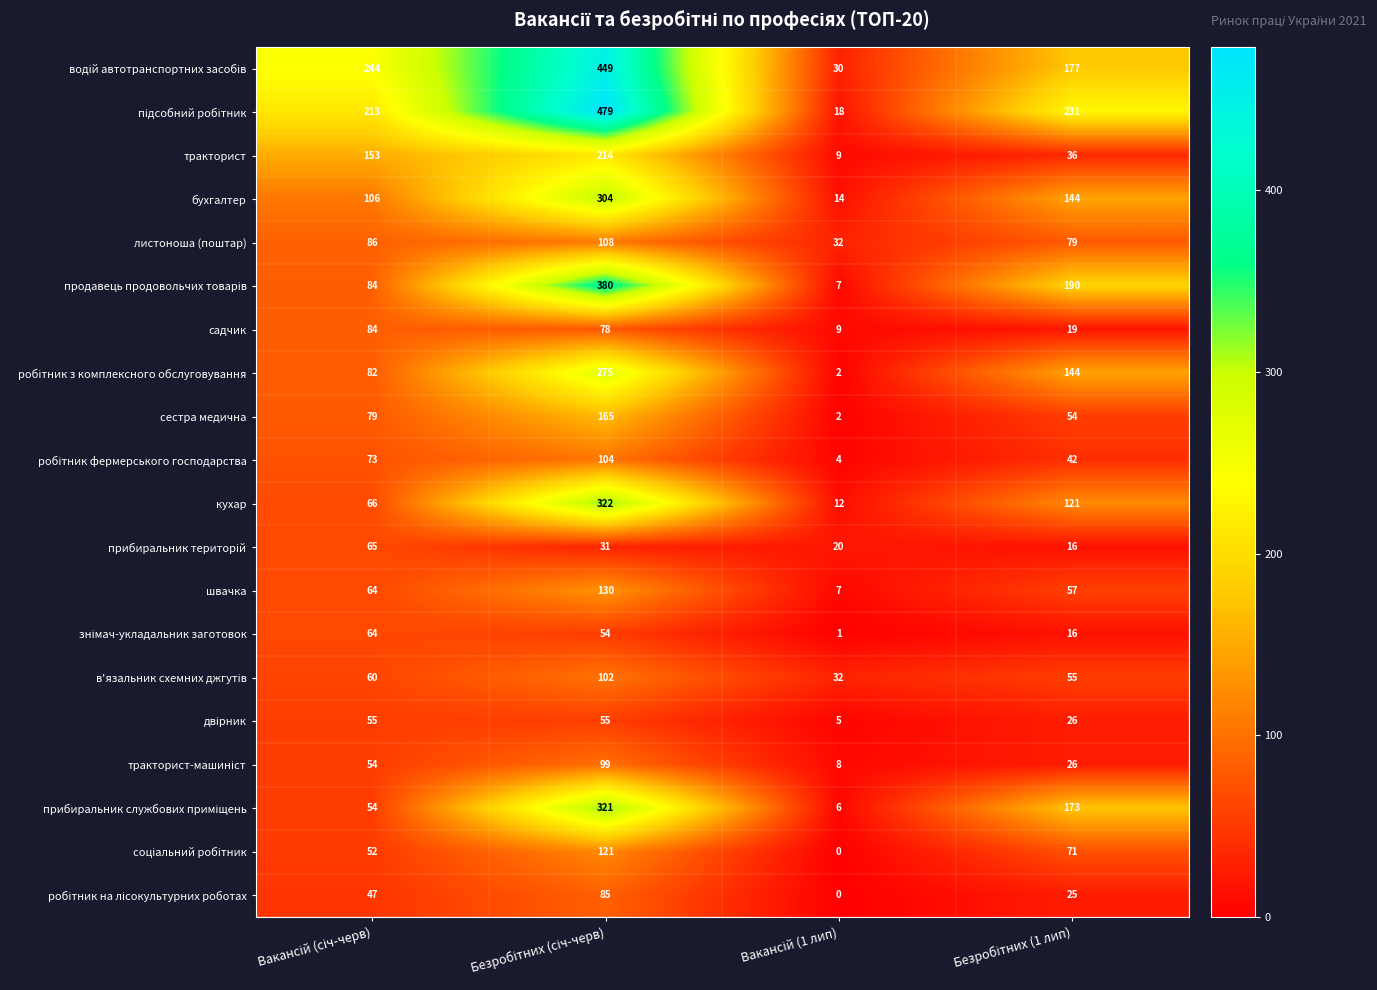

Count the кухар values in the range 66 to 322.

3